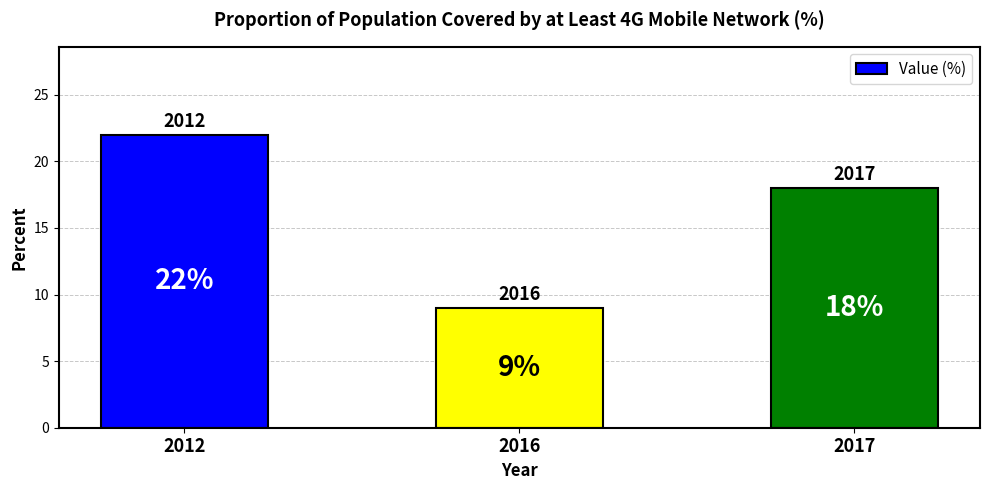

What is the sum of all values?

49